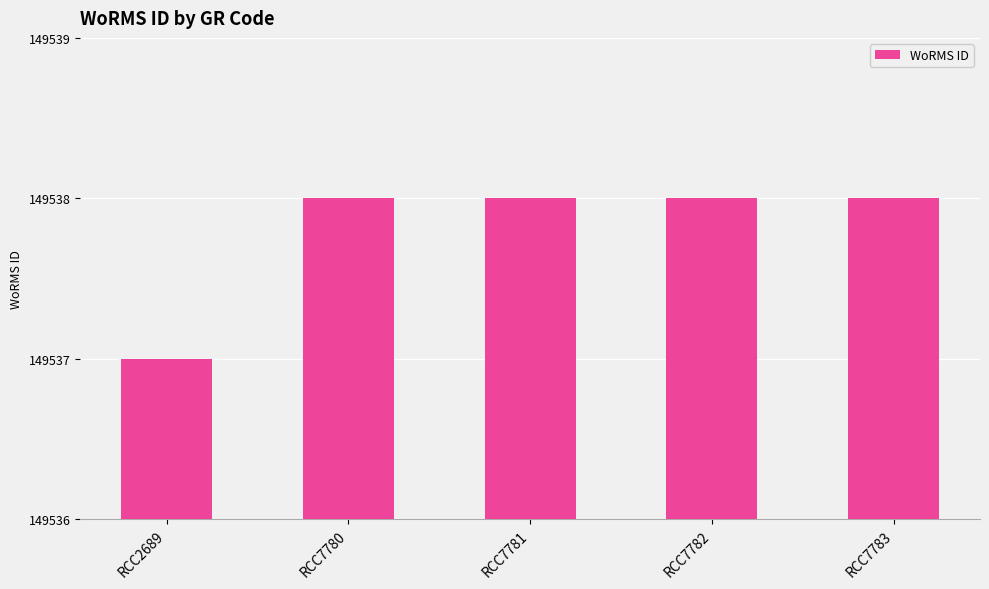

What is the ratio of the value at RCC7783 to the value at RCC7781?

1.0